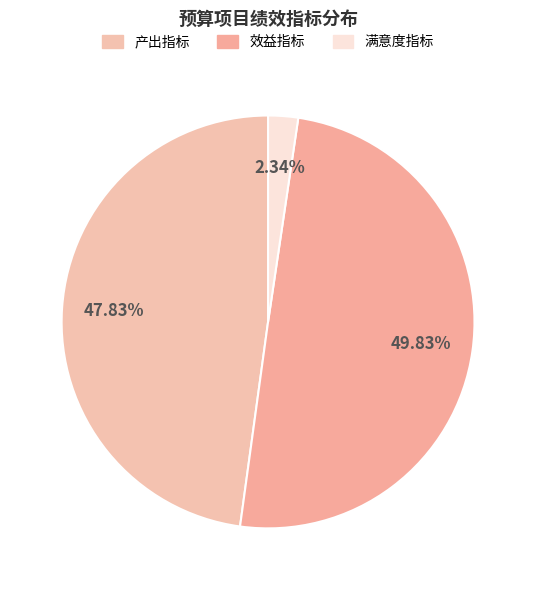

Do 效益指标 and 满意度指标 together represent more than half of the pie?

Yes